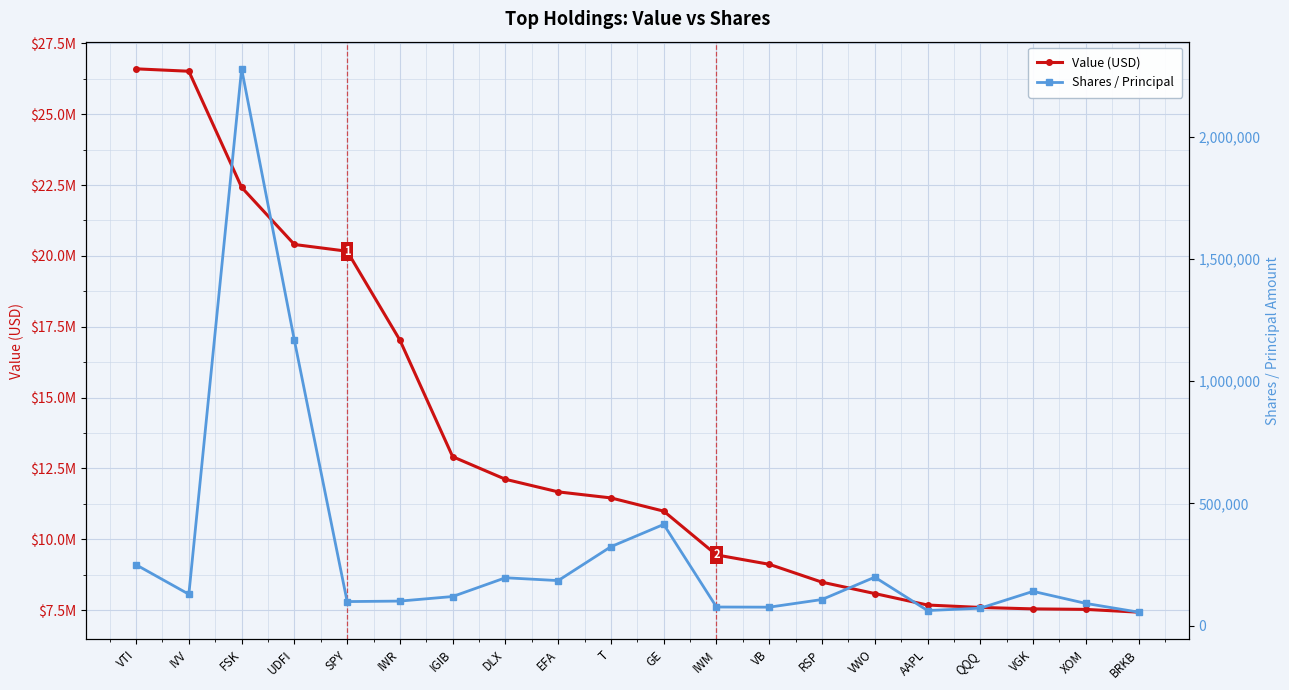

Where is the first local minimum for Shares / Principal?

IVV